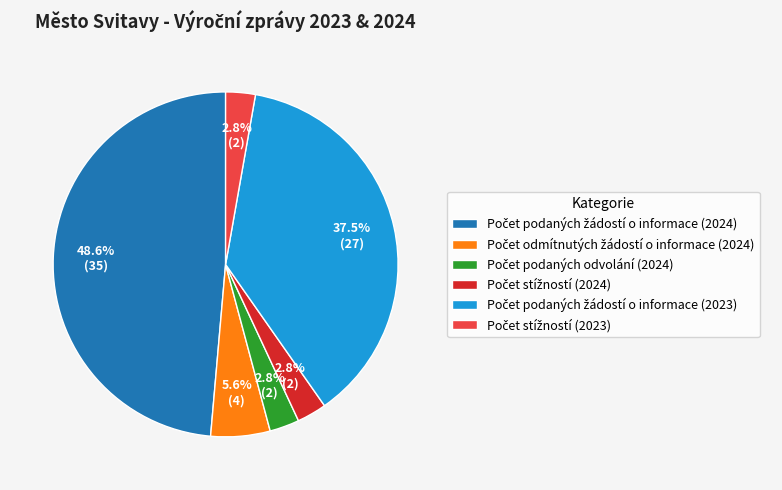

Is there any slice that represents more than half of the pie?

No